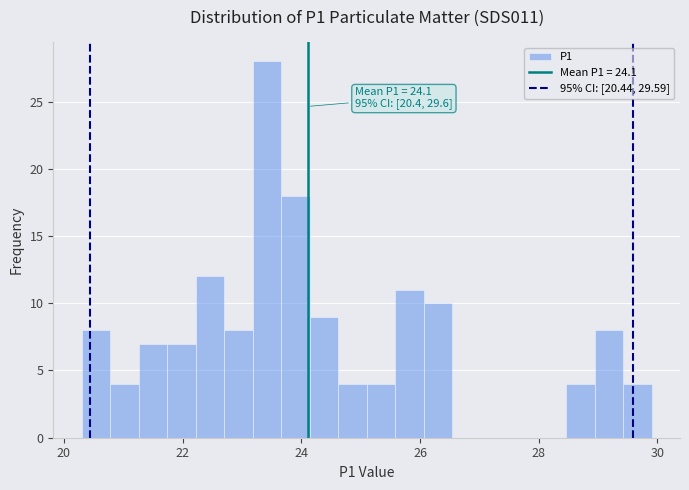

Around what value on the x-axis is the tallest bar? Give the approximate position of its centre, as read against the axis.

23.4